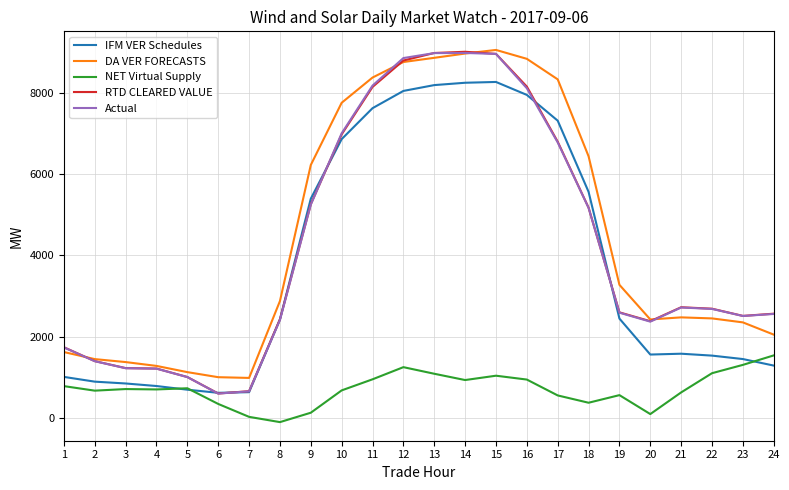

True or false: DA VER FORECASTS and RTD CLEARED VALUE intersect in this chart.

True